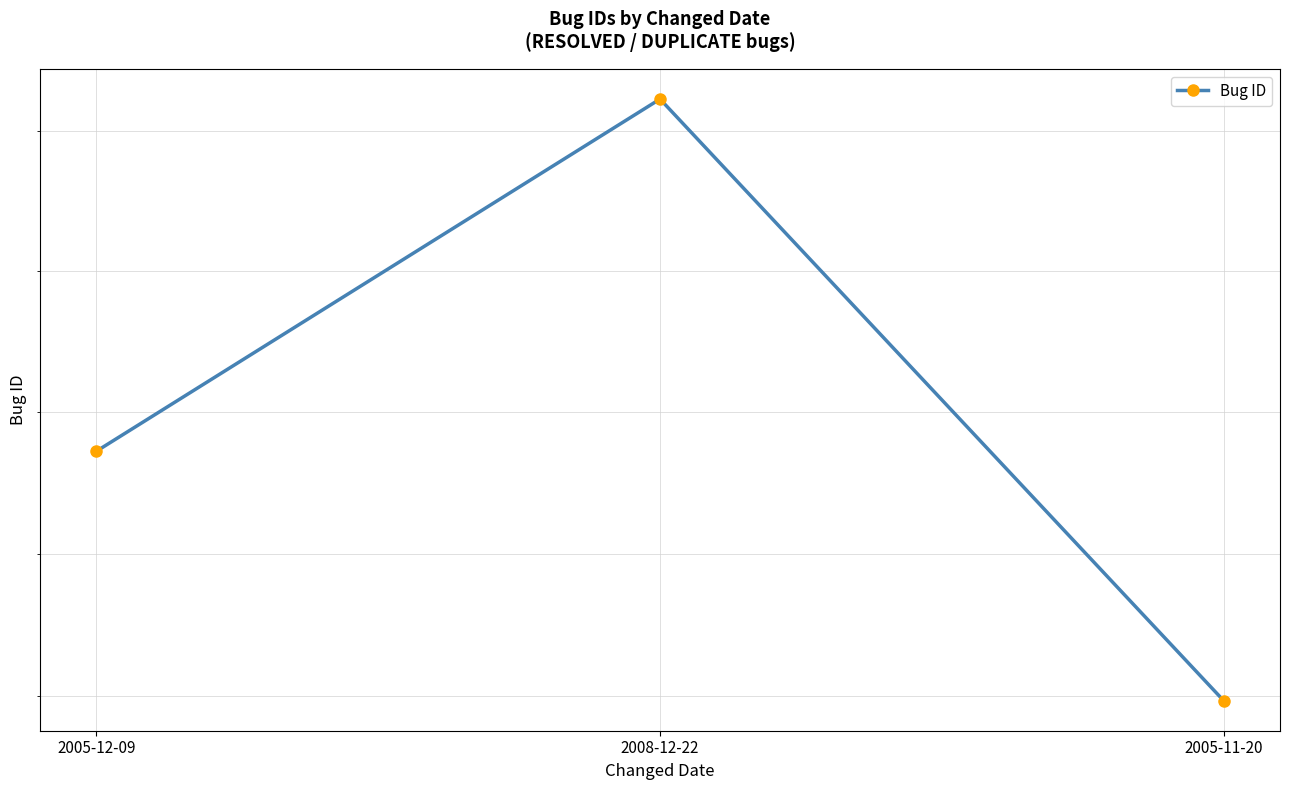

Reading left to right, extract all data points from this chart.

2005-12-09=69345	2008-12-22=69845	2005-11-20=68993